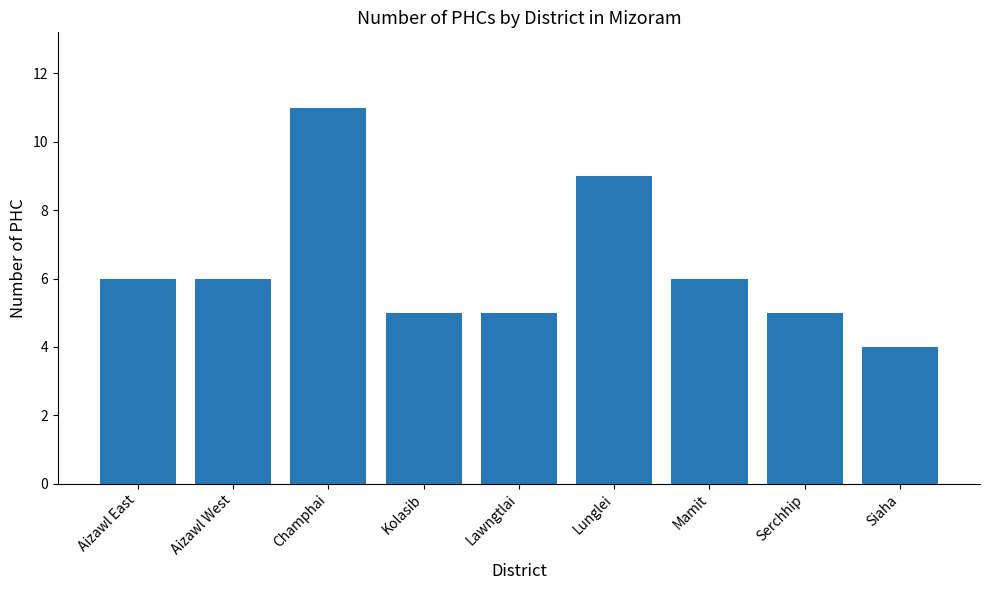

How many data points are less than 6?

4